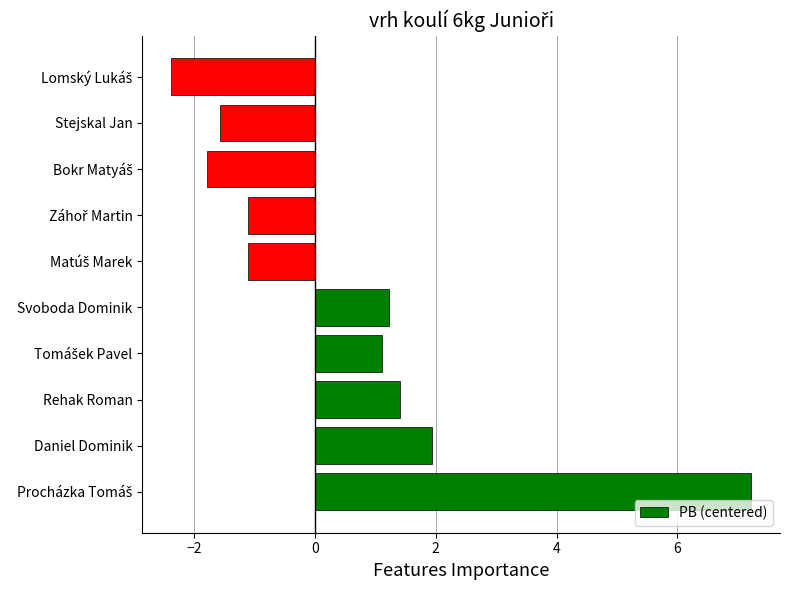

What value does the data have at Svoboda Dominik?

1.2